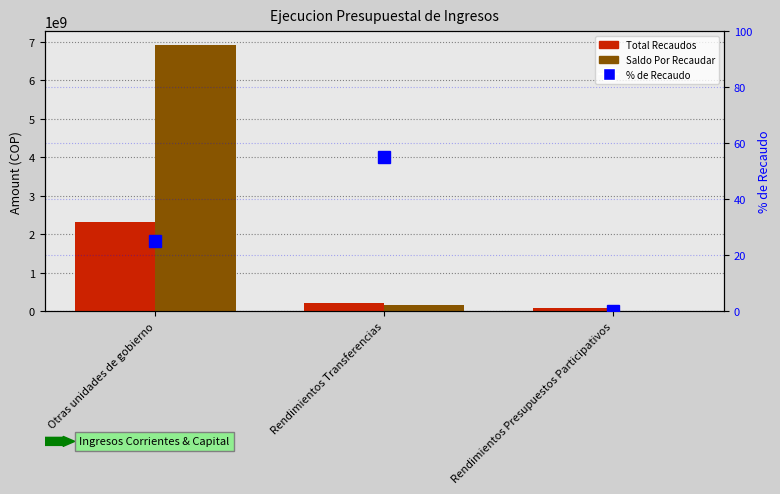

Rank the series by their maximum value, from highest to lowest.

Saldo Por Recaudar, Total Recaudos, % de Recaudo